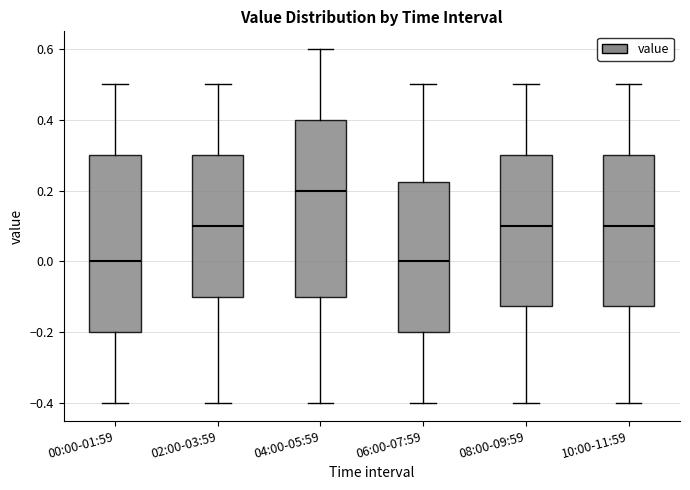

Where does the lower whisker of the box for 06:00-07:59 end on the y-axis? The values are not printed on the chart, so give them approximately, as read against the axis.

-0.40